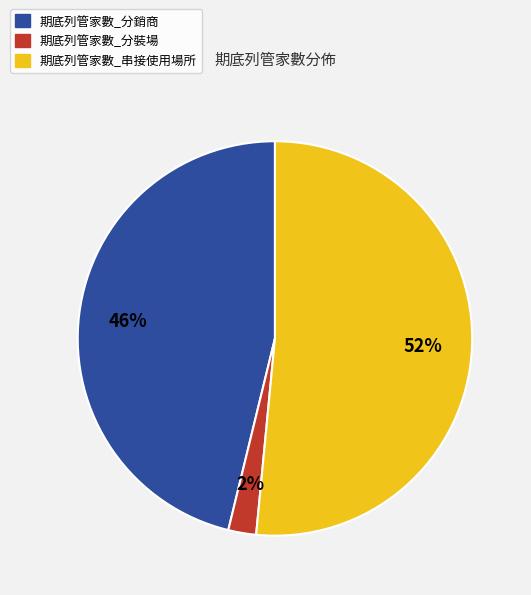

Is there any slice that represents more than half of the pie?

Yes